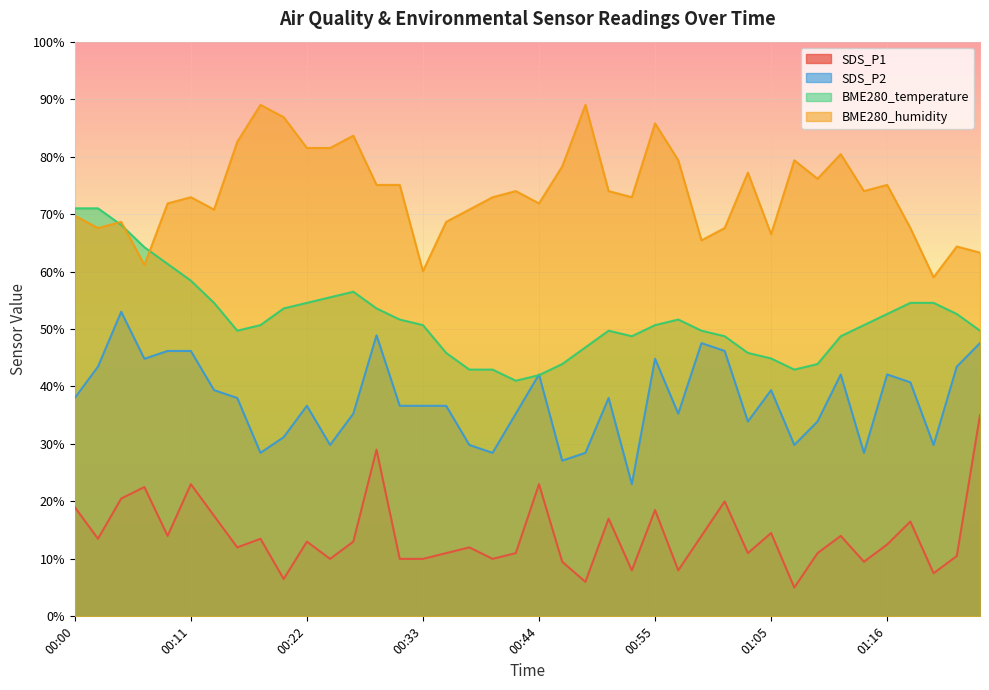

At which label does BME280_temperature first exceed 50?

00:00